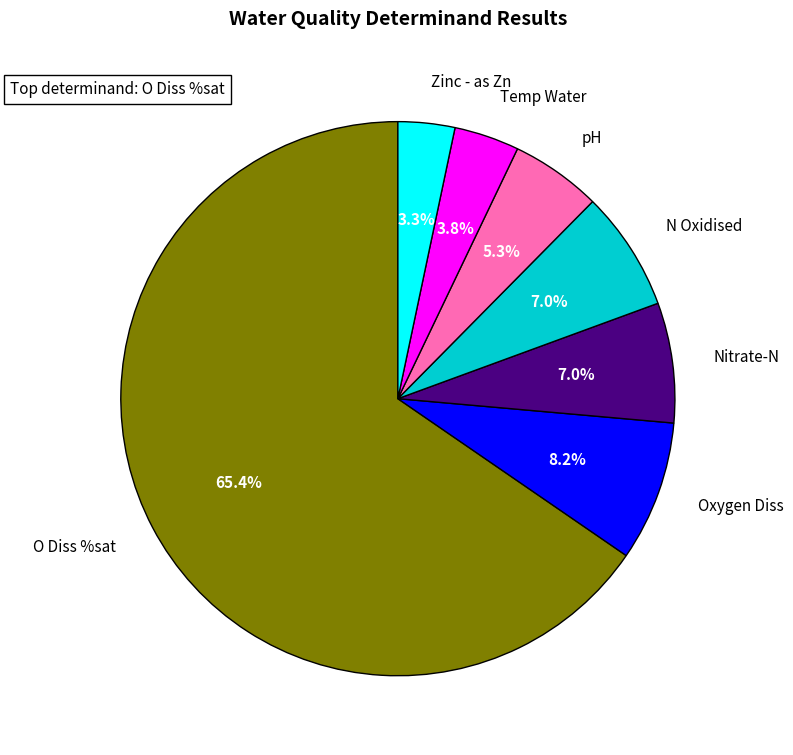

Which slice is the largest?

O Diss %sat